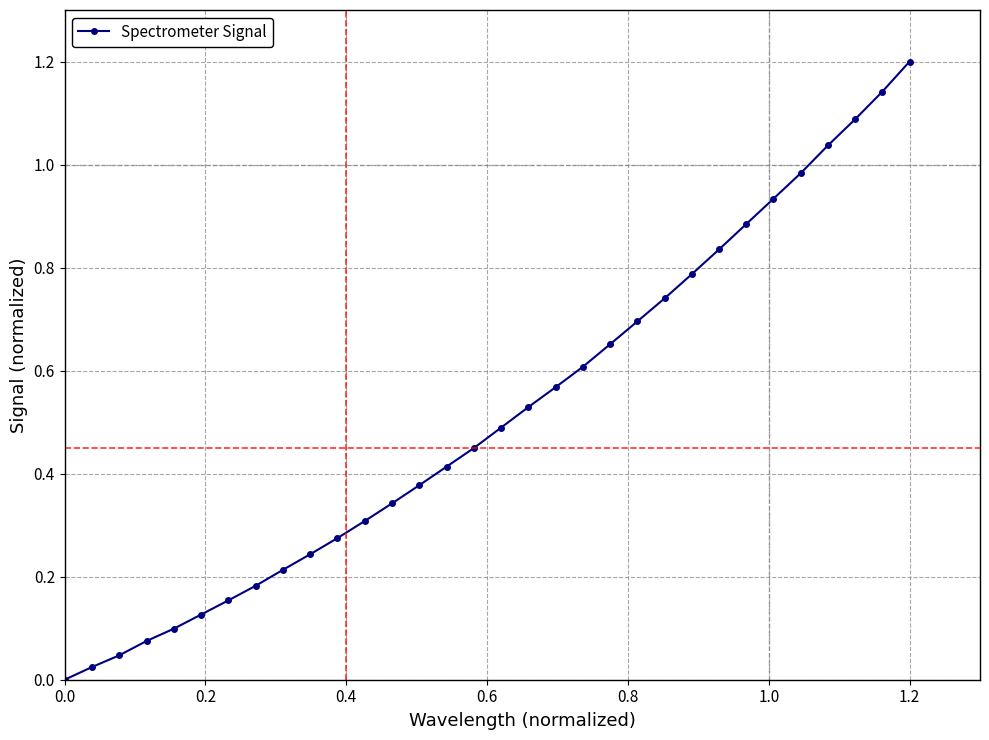

What is the difference between the maximum and second lowest values?

1.2